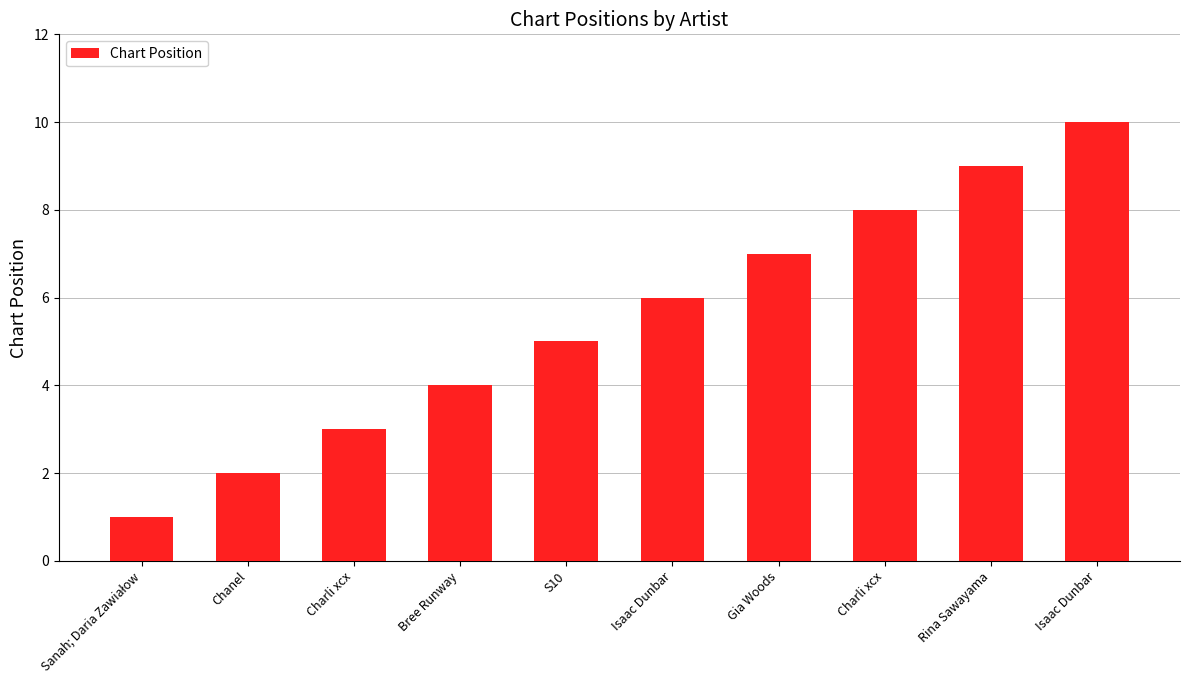

What is the value of the 5th bar from the left?

5